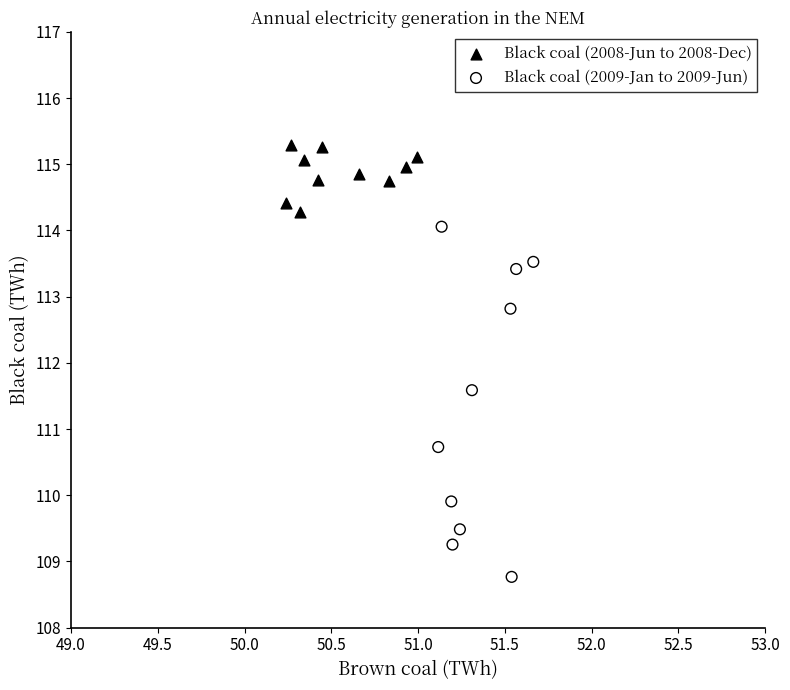

Which series contains the lowest Y value?

Black coal (2009-Jan to 2009-Jun)